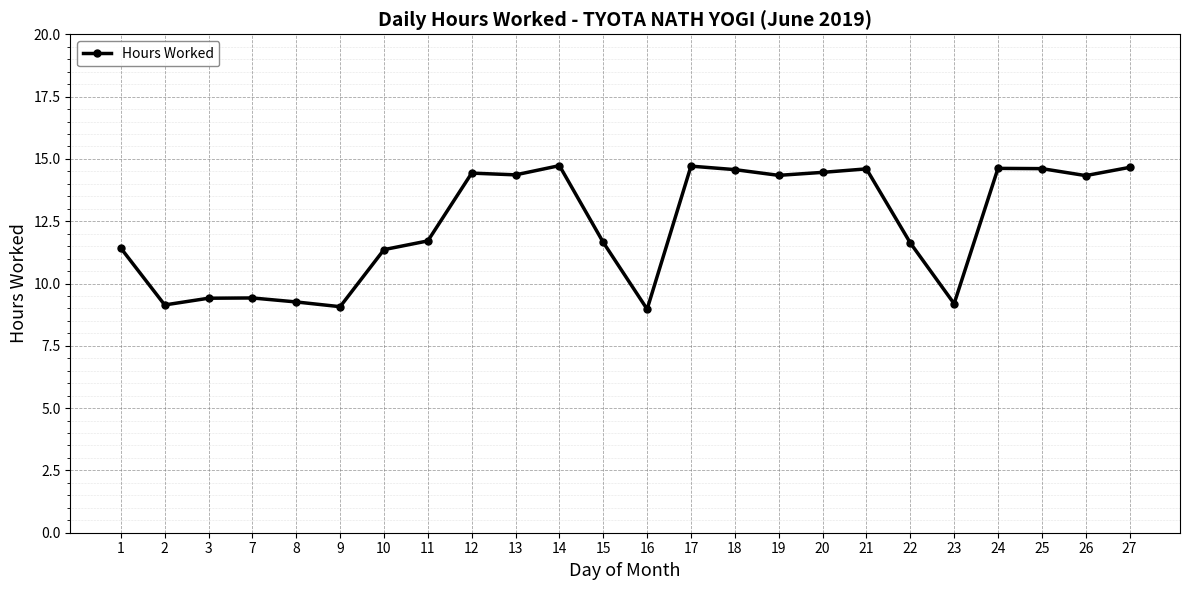

What is the difference between the maximum and minimum values?

5.8